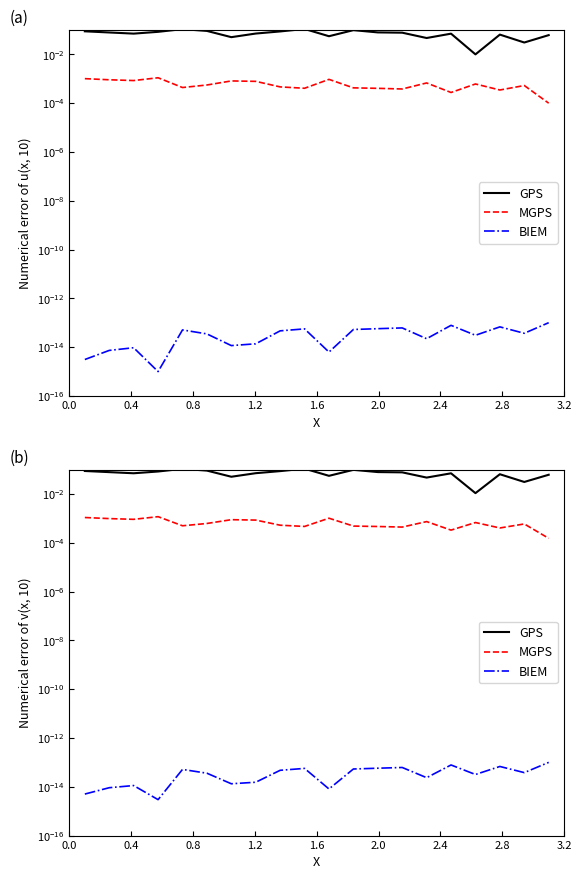

How many interior local valleys does the GPS series have?

6